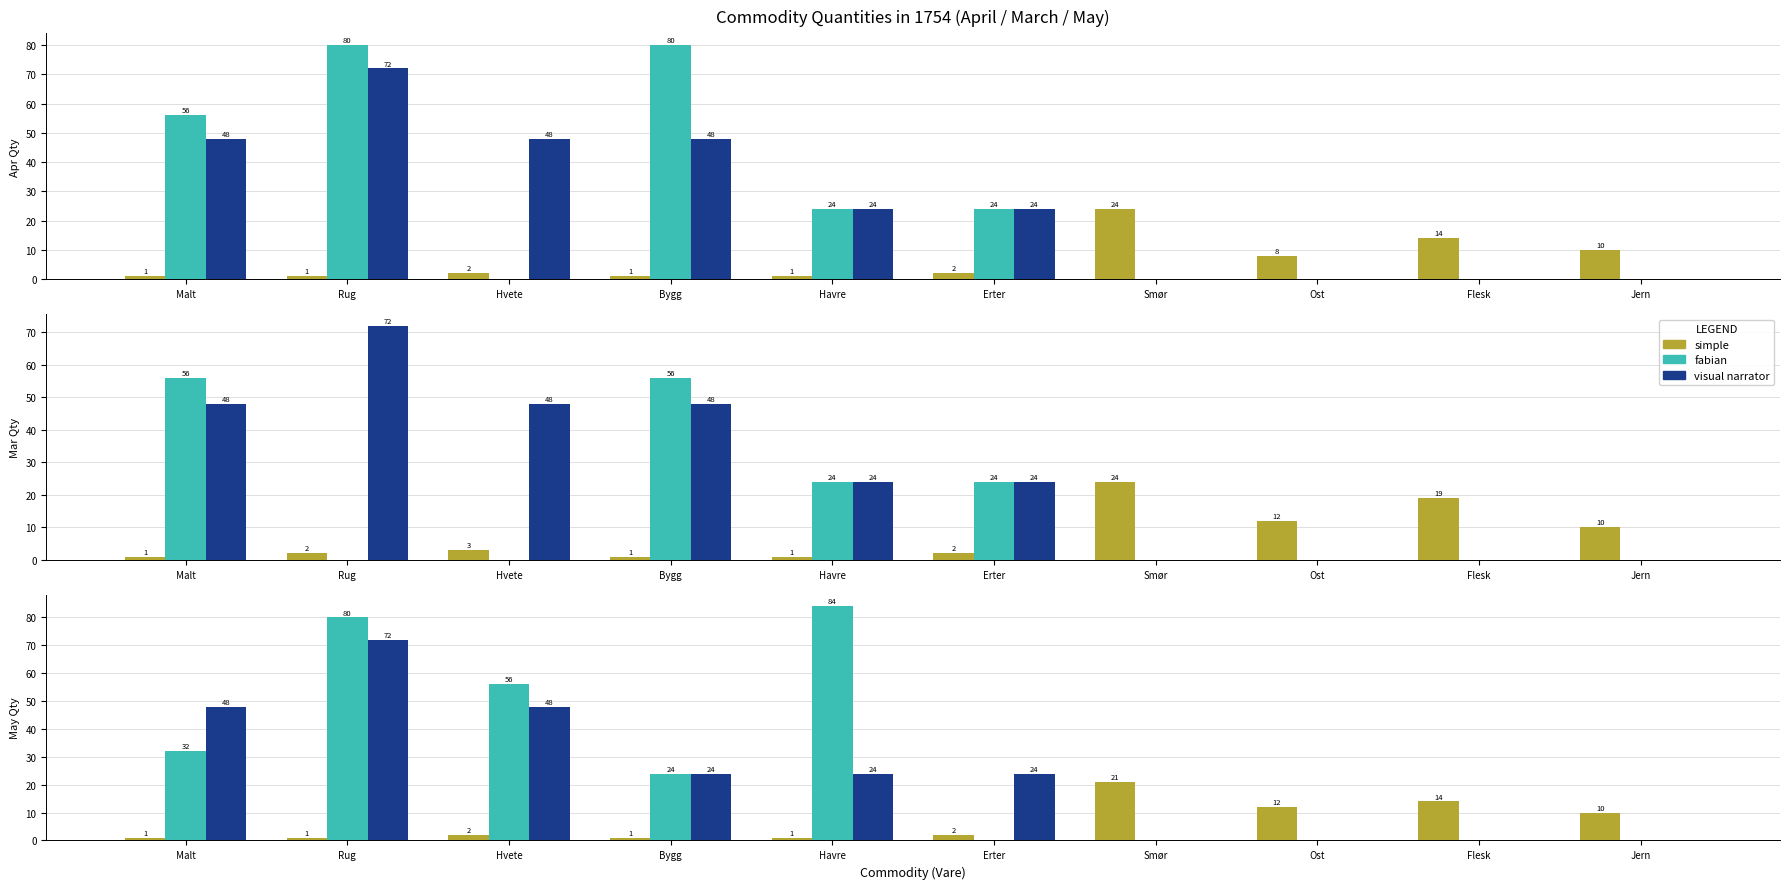

At how many categories does at least one series exceed 24?

4